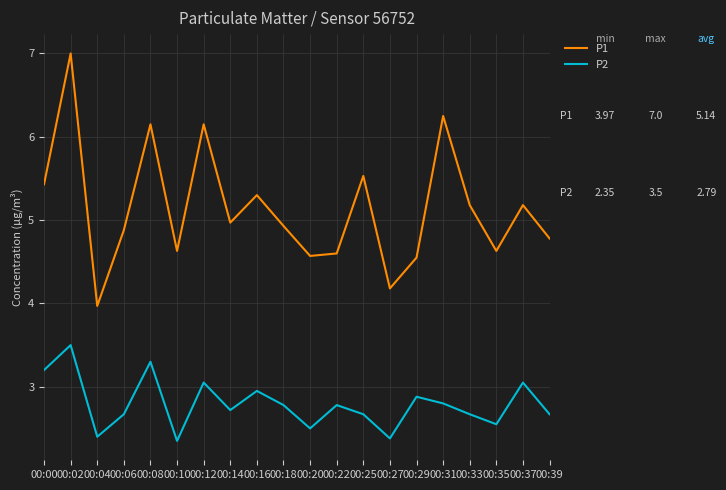

What is the spread (max minus min) of values at 00:00?

2.2